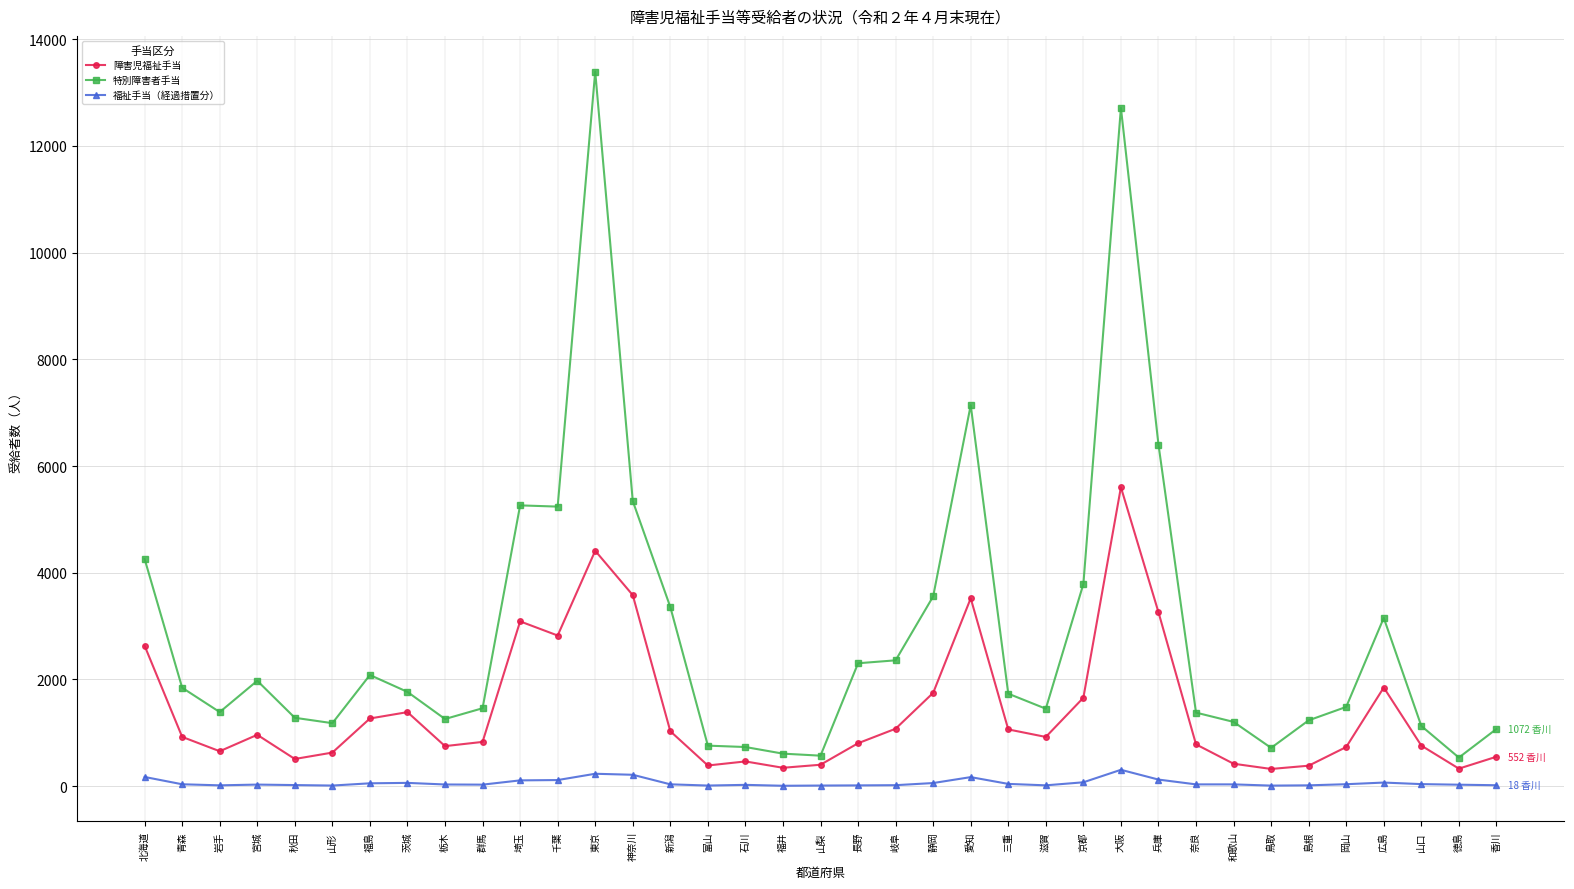

Where is the first local minimum for 特別障害者手当?

岩手